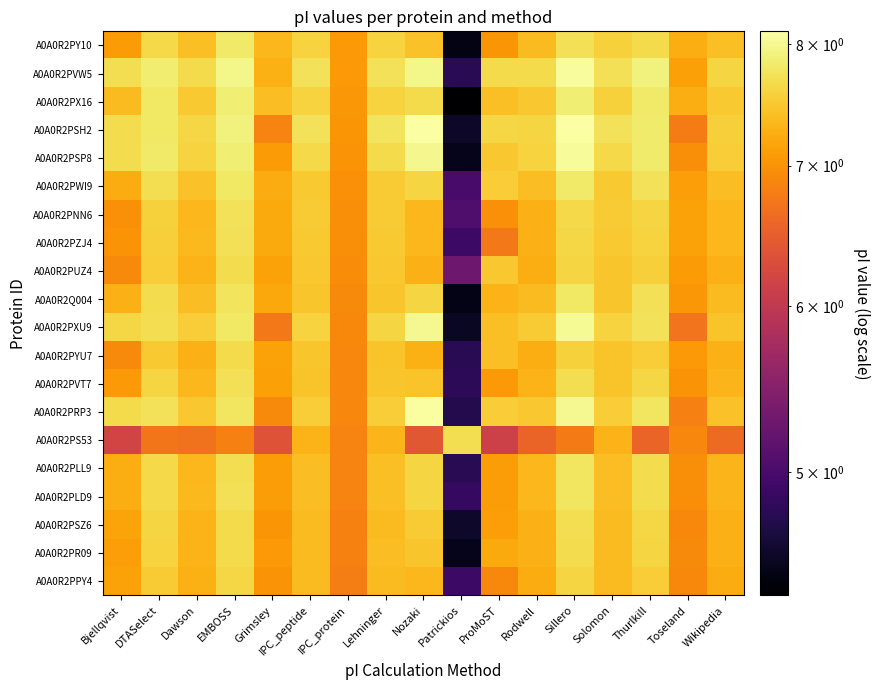

At how many categories does at least one series exceed 5?

17